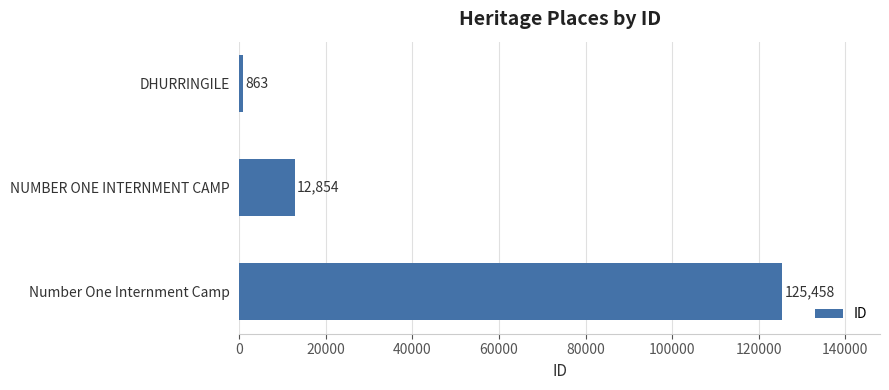

Rank the categories by value from highest to lowest.

Number One Internment Camp, NUMBER ONE INTERNMENT CAMP, DHURRINGILE